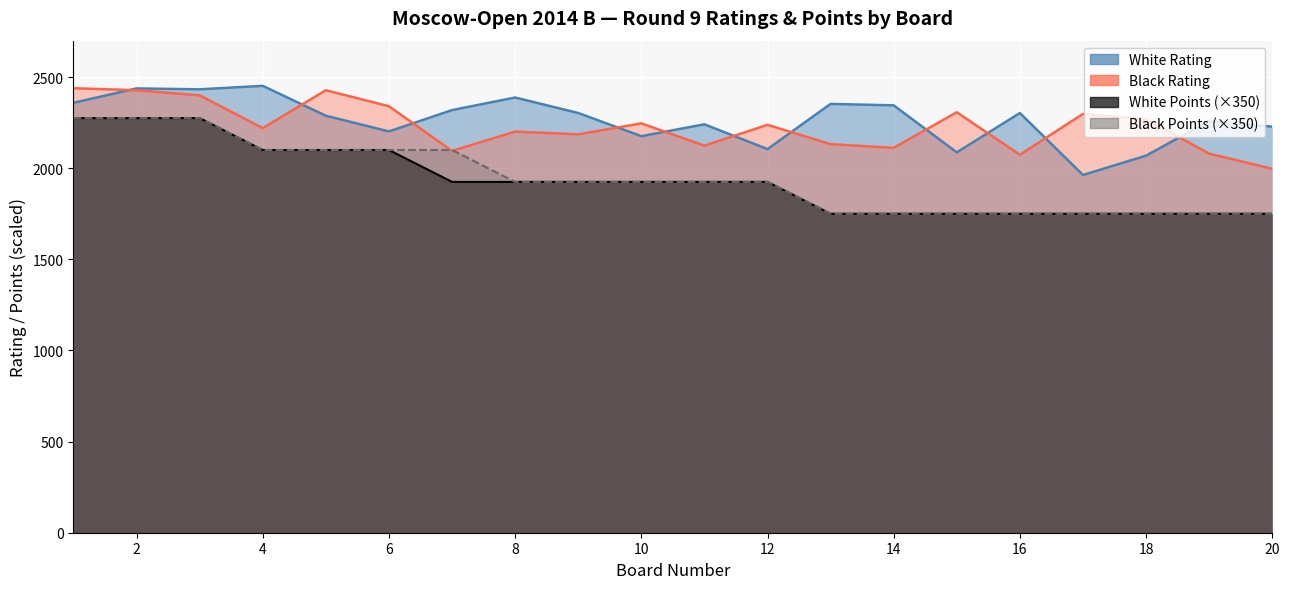

At which category is the sum across all series the highest?

2